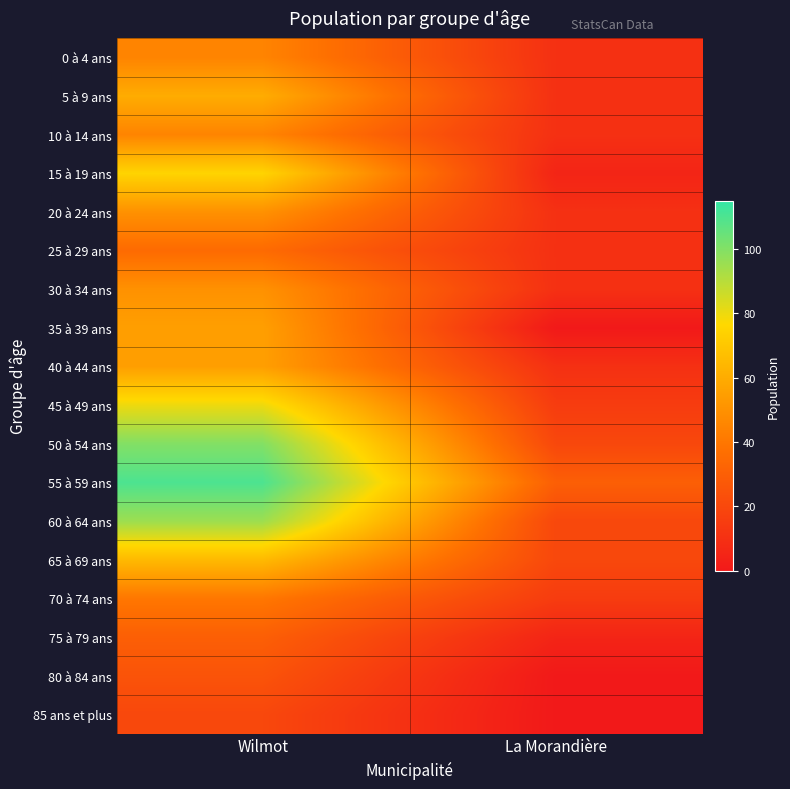

At how many categories does at least one series exceed 60?

1